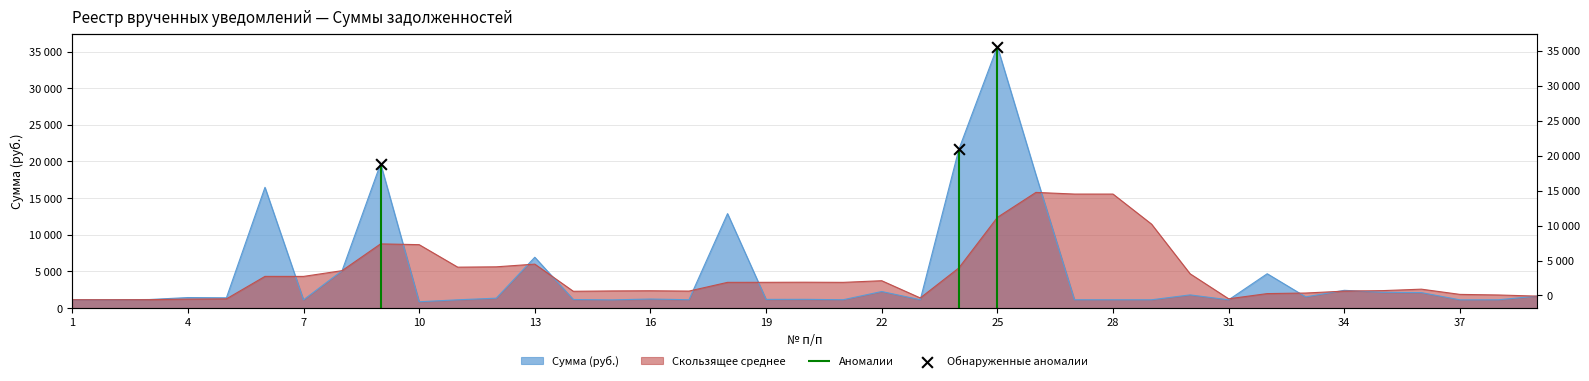

What is the ratio of the value at 4 to the value at 1?

1.1